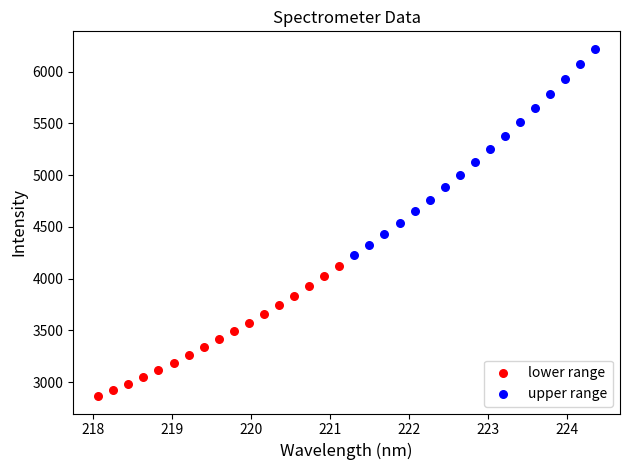

Which series reaches the maximum Y coordinate?

upper range